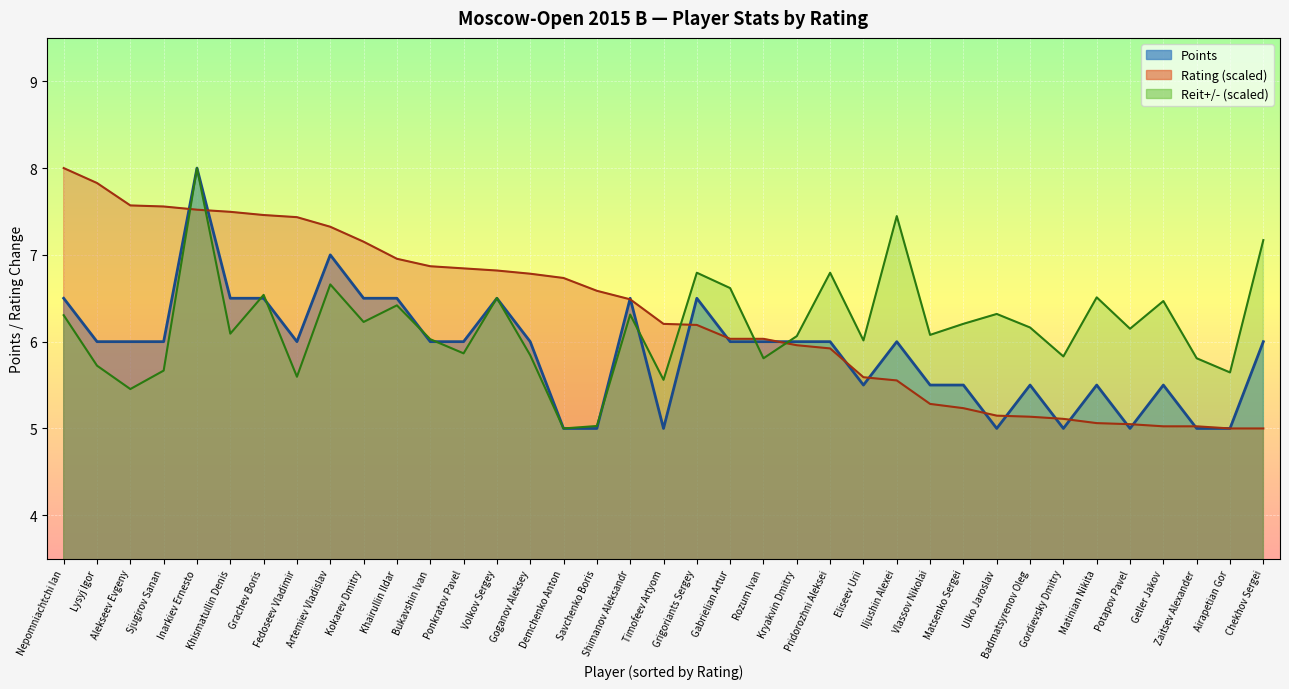

Which category has the lowest value in the Points series?

Demchenko Anton